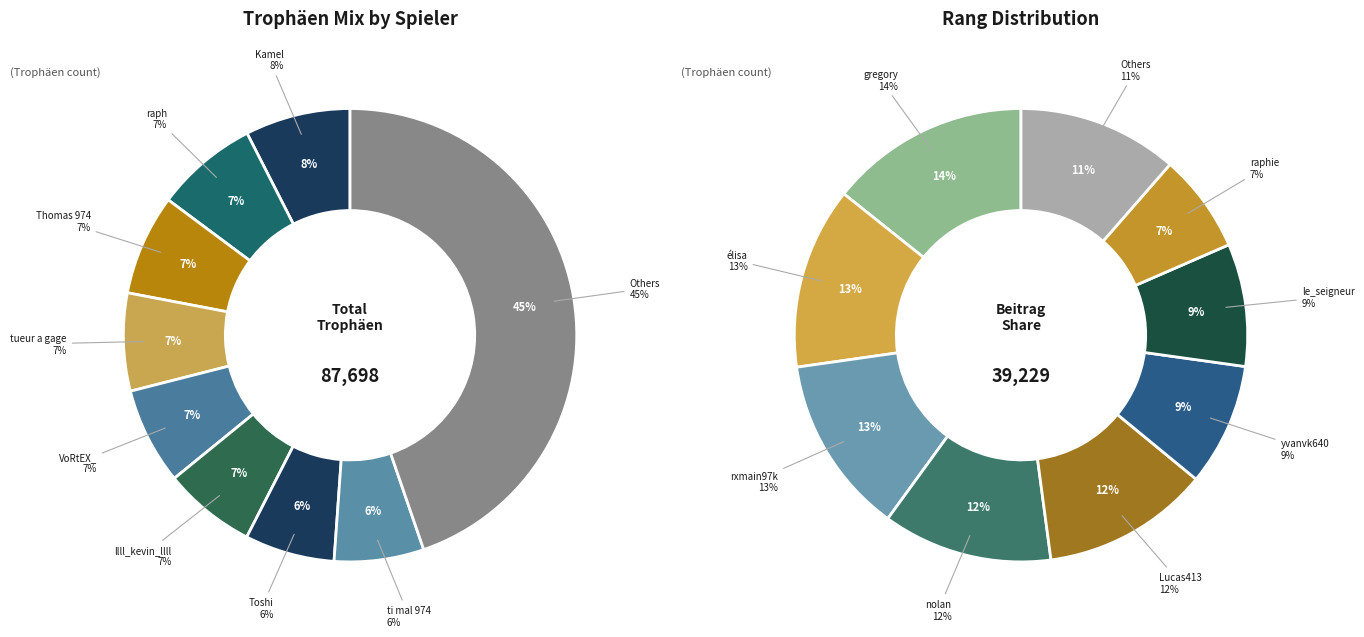

Combined, do nolan and rxmain97k account for over 50%?

No